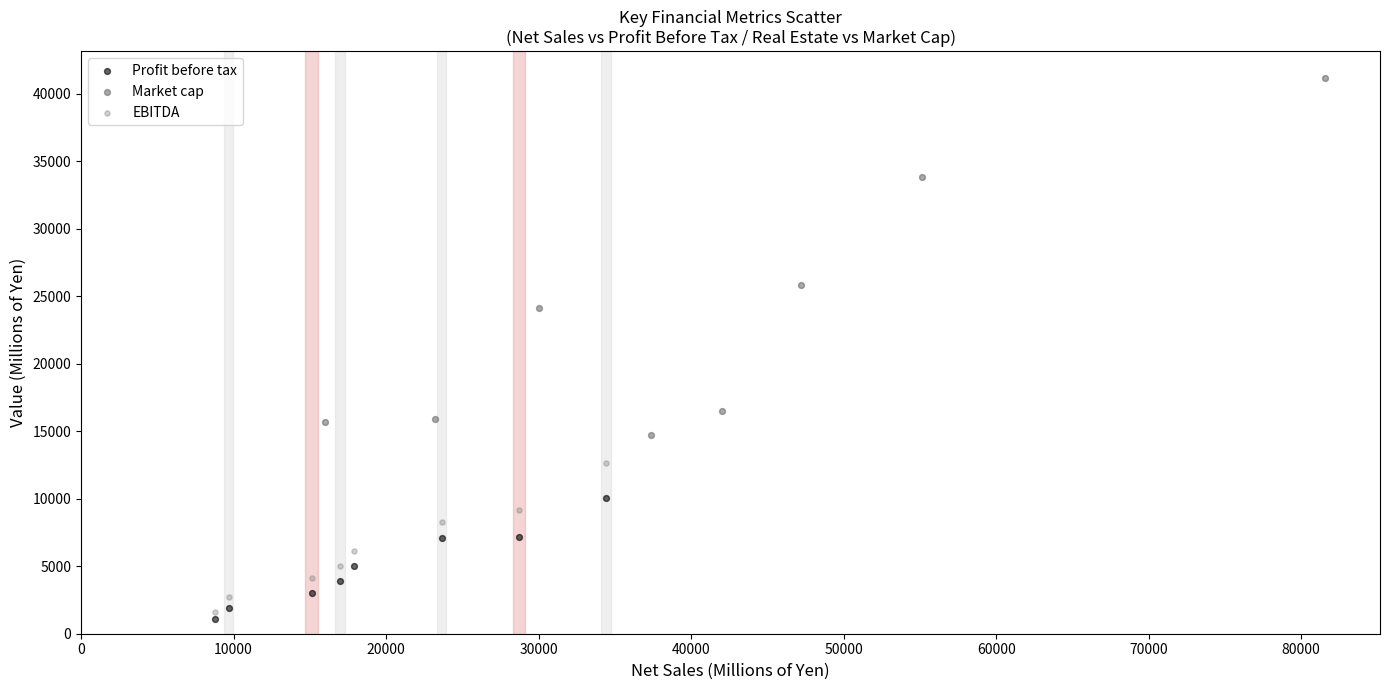

Which series contains the highest Y value?

Market cap